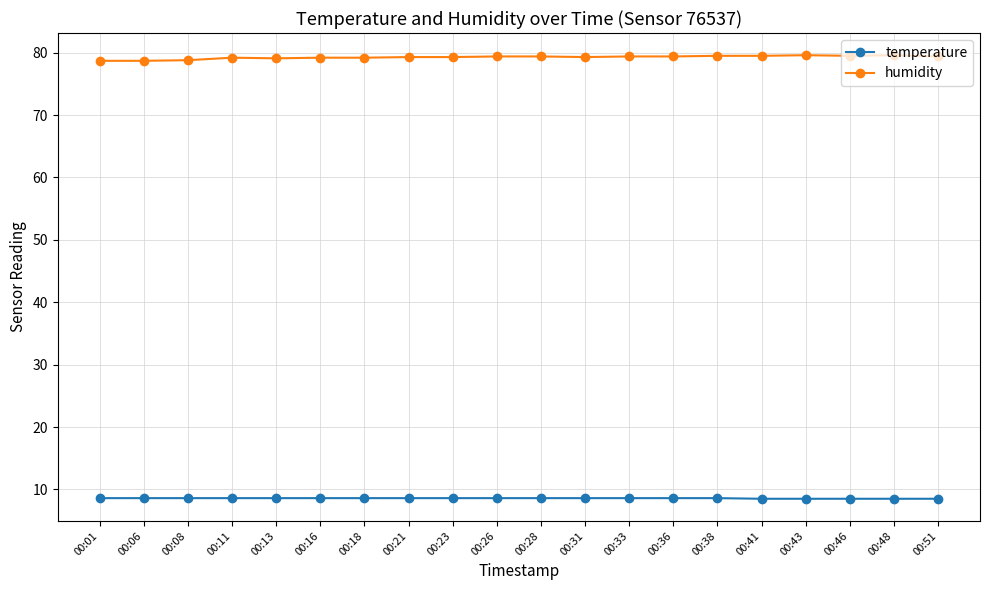

At 00:46, list the series in order from largest to smallest.

humidity, temperature